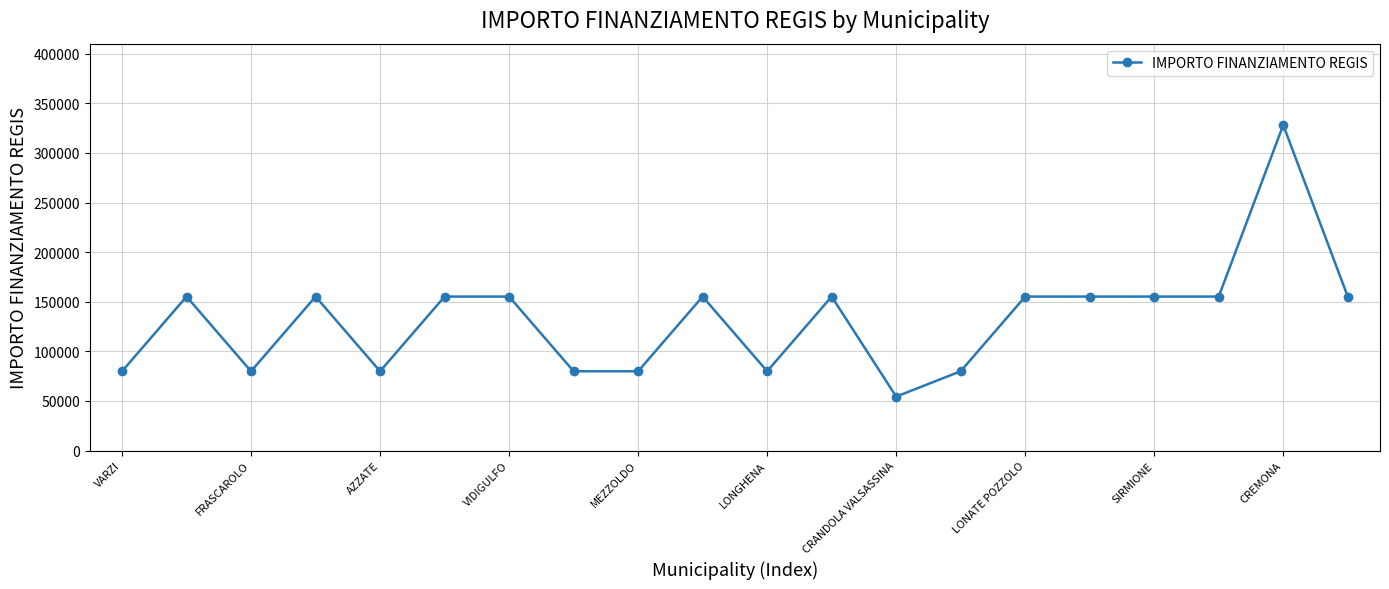

What is the value of the 10th point from the left?

155234